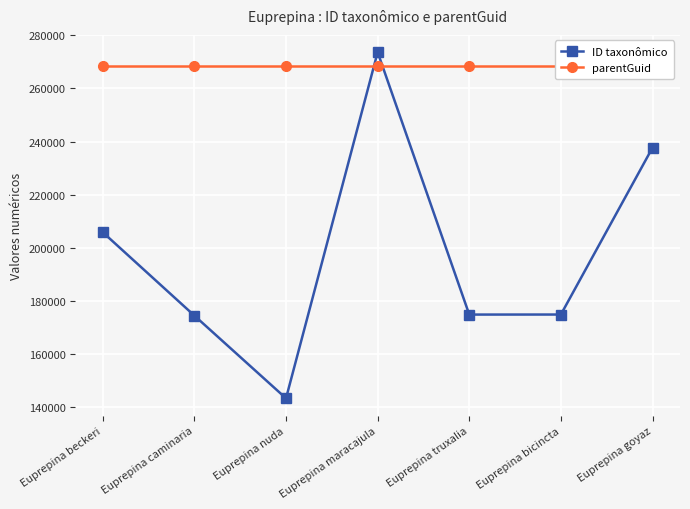

How many distinct data groups are displayed?

2